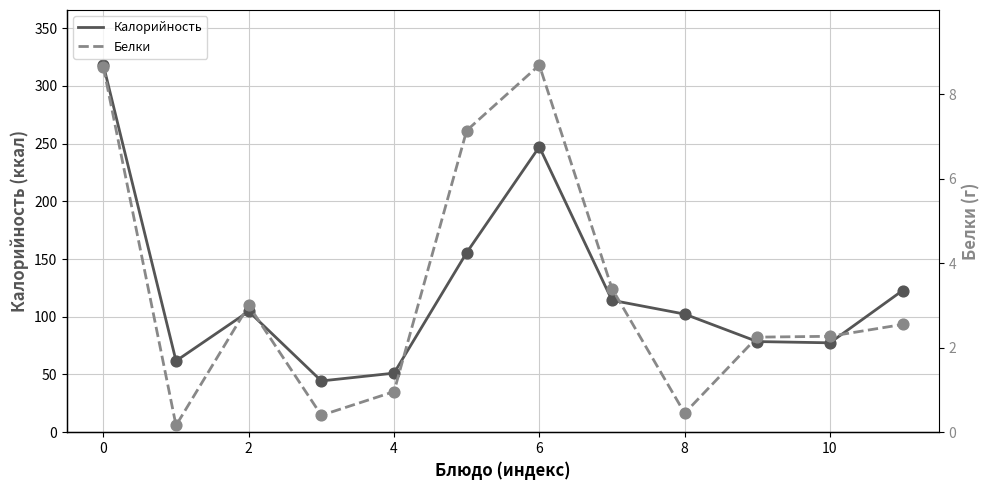

What is the highest value of the Калорийность series?

318.0